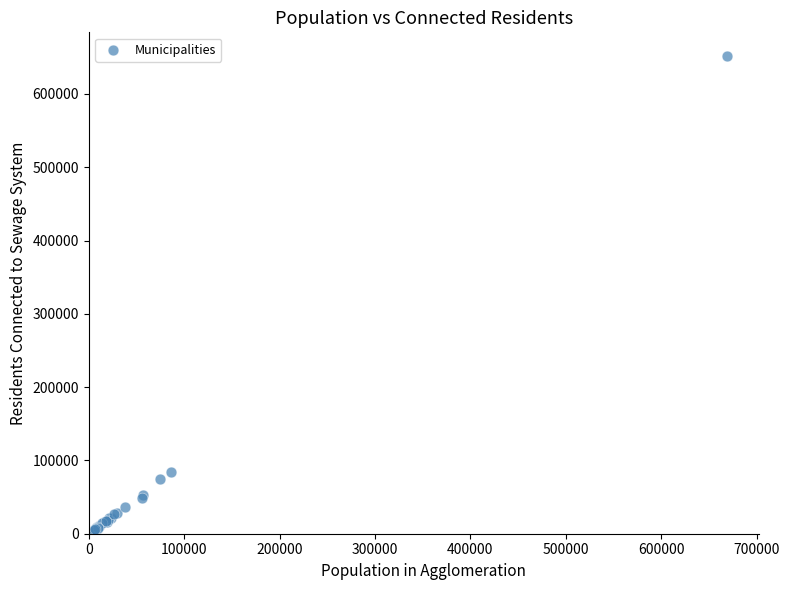

What Y value in the scatter plot is closest to 327284?

84492